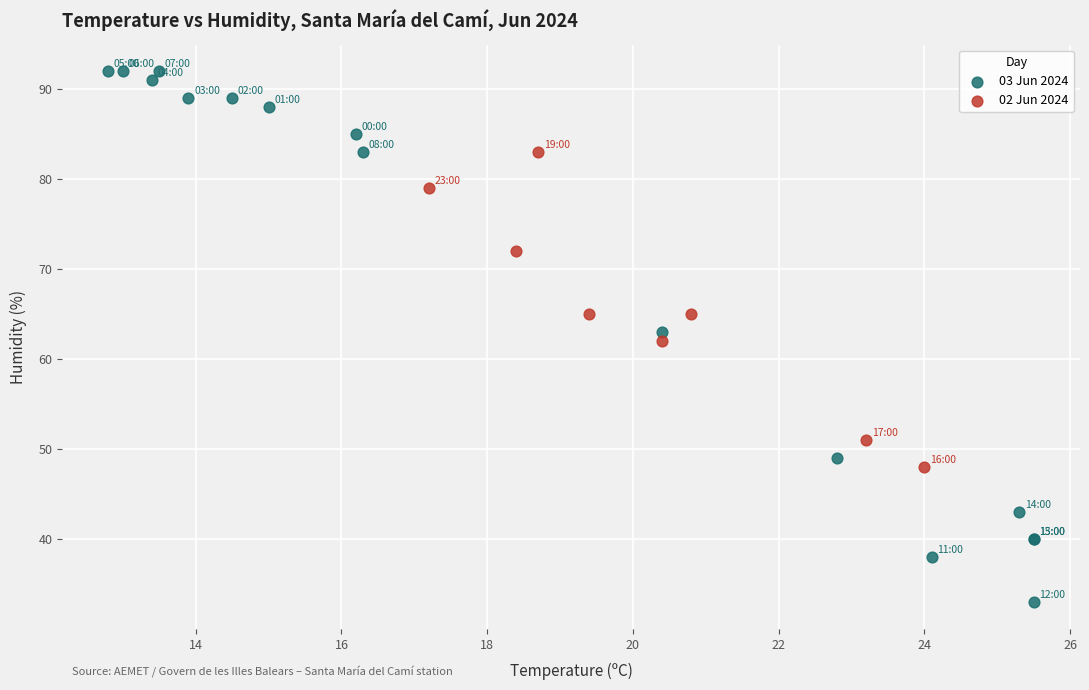

Which series has the largest Y range (max minus min)?

03 Jun 2024